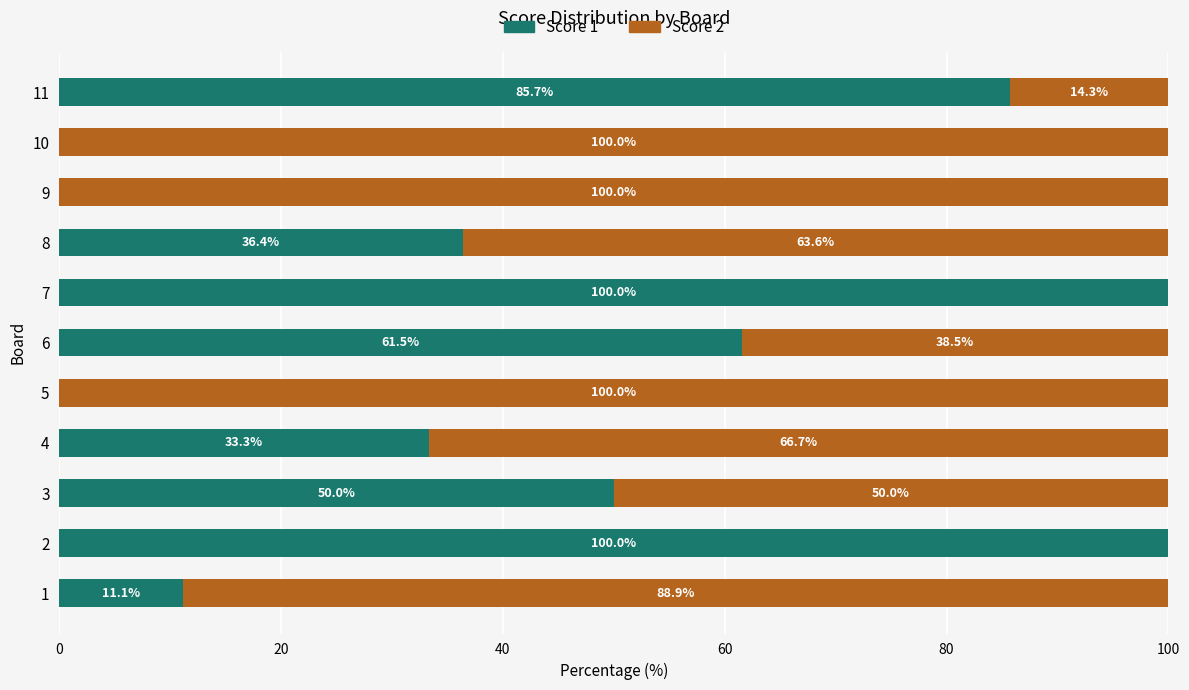

At which label is Score 1 closest to 50?

3